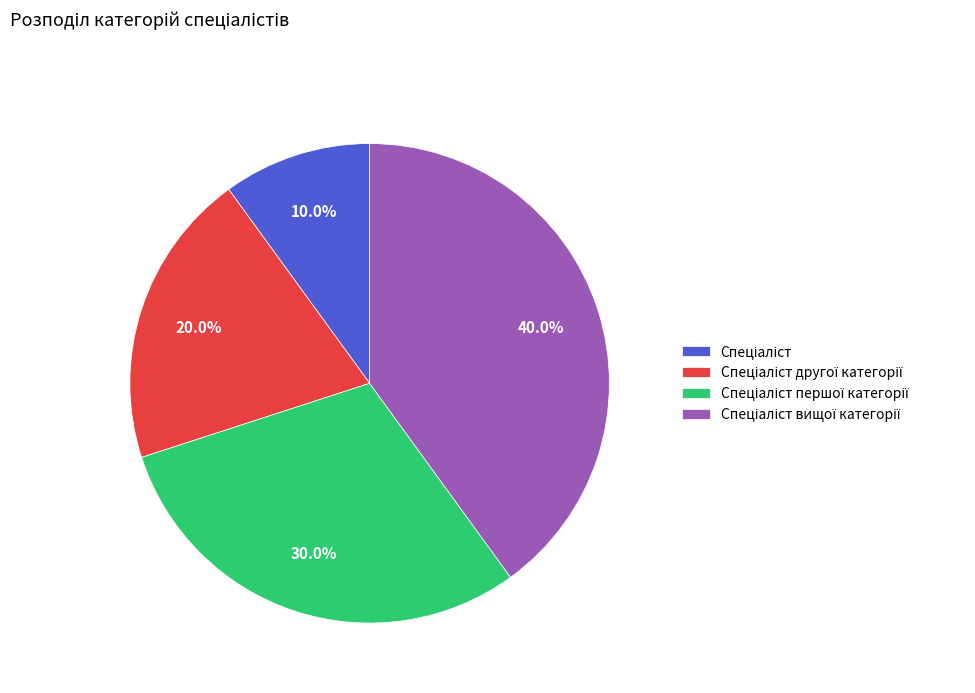

Does any single category account for the majority?

No